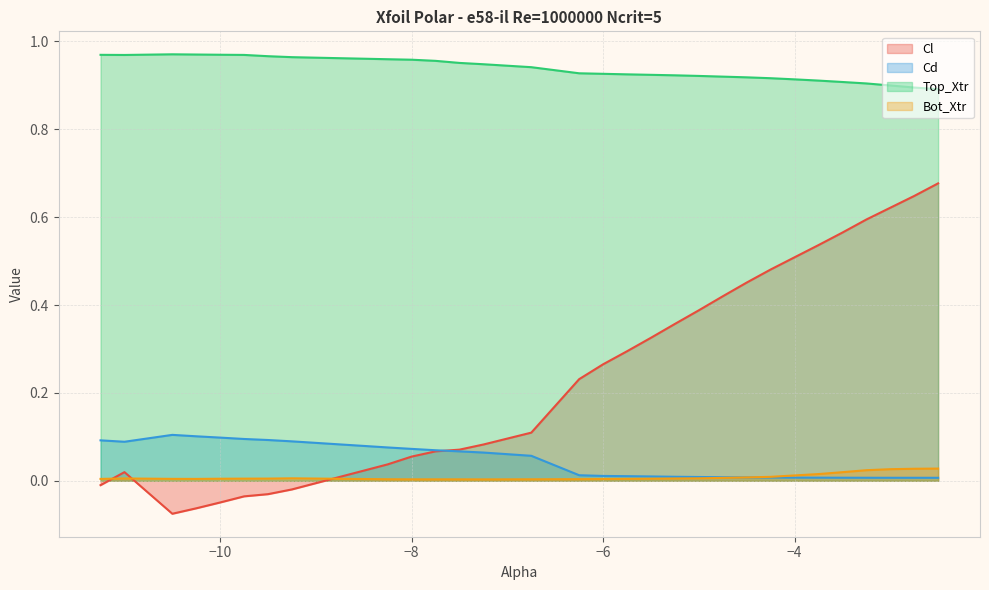

After their last crossing, which series has the higher values: Bot_Xtr or Cl?

Cl